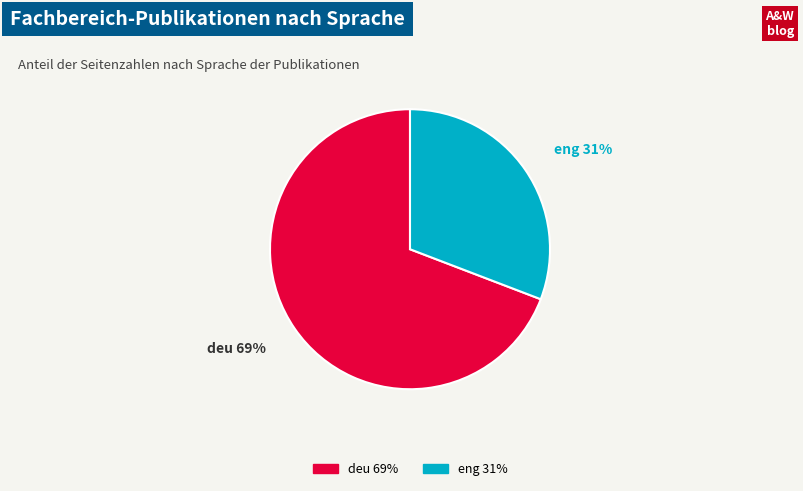

Is there a majority slice in this chart?

Yes